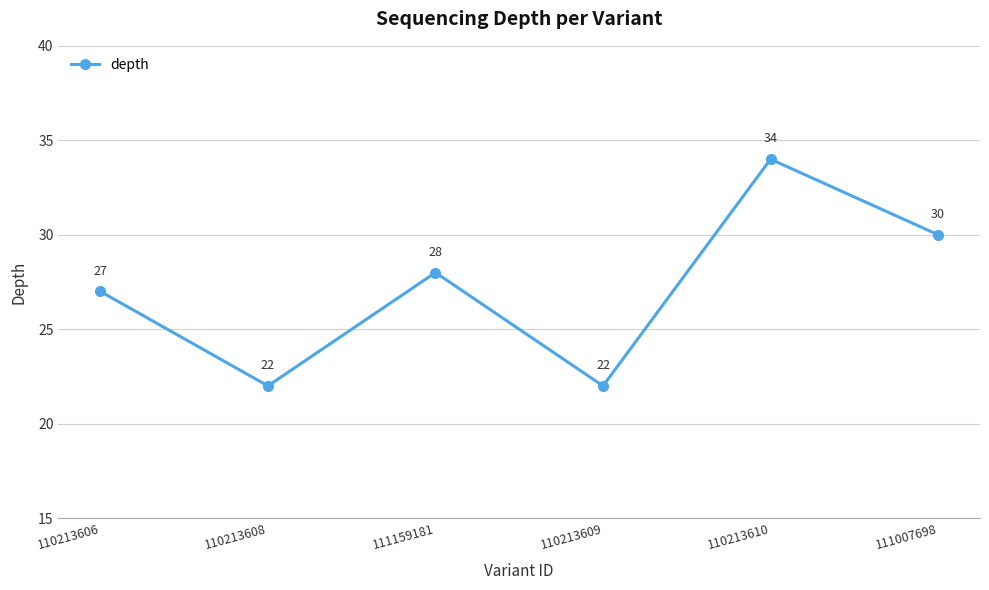

The chart shows a value of 16 at 111159181. True or false?

False